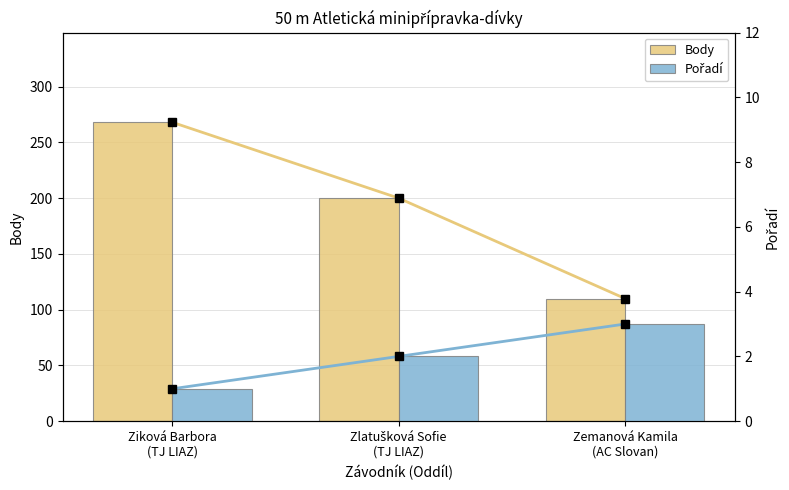

At which label is Body closest to 189?

Zlatušková Sofie
(TJ LIAZ)